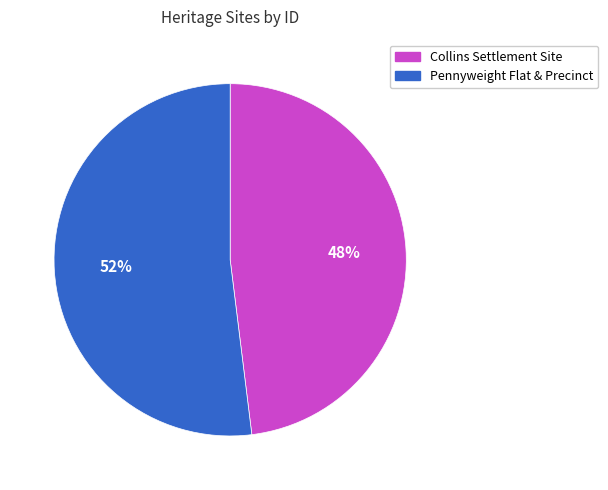

True or false: Pennyweight Flat & Precinct accounts for 60% of the total.

False